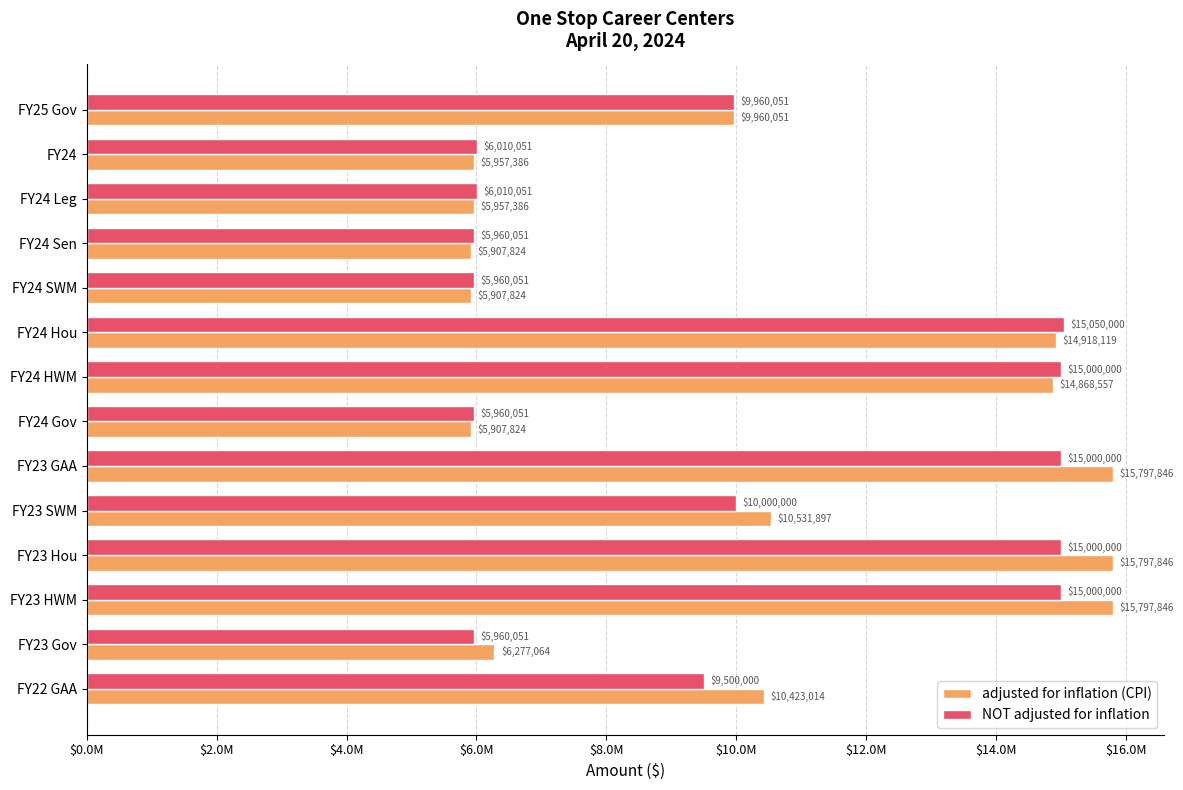

Reading left to right, list all the values displayed in this chart.

adjusted for inflation (CPI): 9960051	5957386	5957386	5907824	5907824	14918119	14868557	5907824	15797846	10531897	15797846	15797846	6277064	10423014
NOT adjusted for inflation: 9960051	6010051	6010051	5960051	5960051	15050000	15000000	5960051	15000000	10000000	15000000	15000000	5960051	9500000